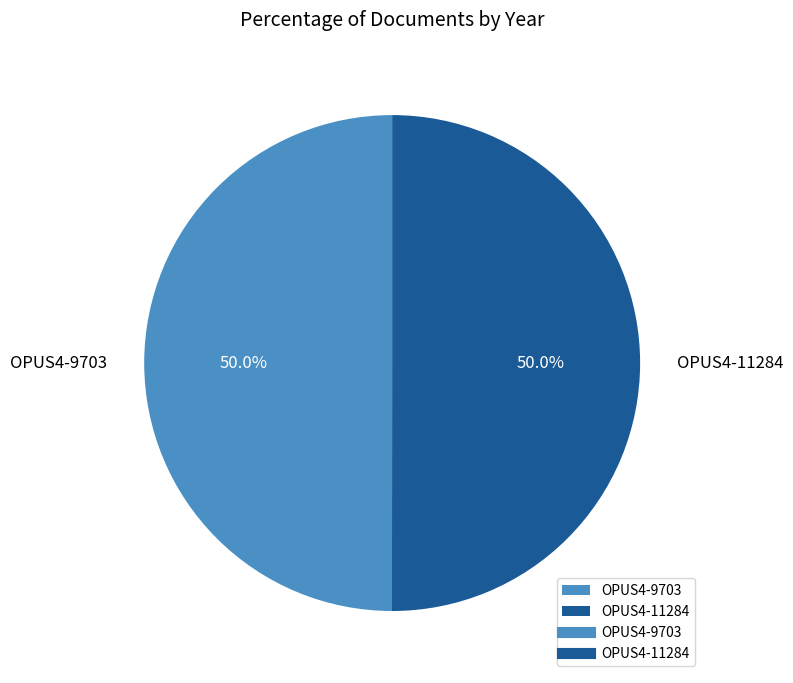

To the nearest percent, what is the combined percentage of OPUS4-11284 and OPUS4-9703?

100%